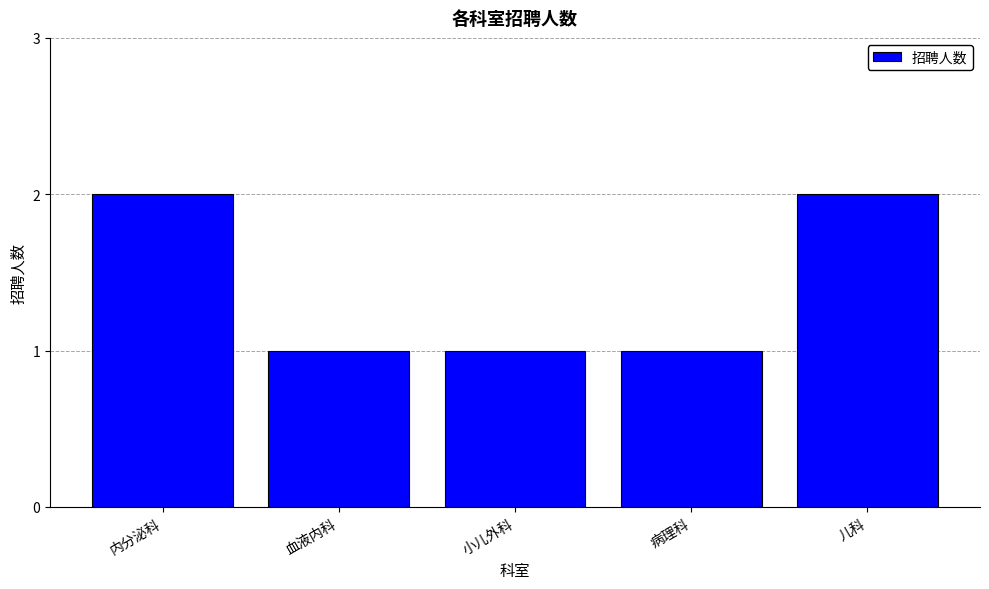

What is the sum of all values?

7